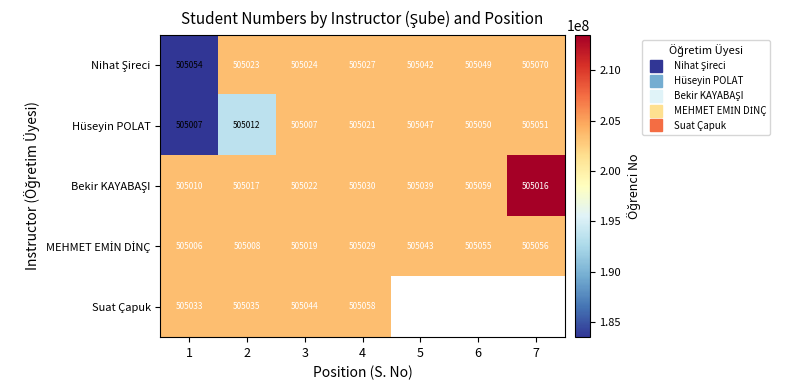

What is the difference between the maximum and minimum values in the Hüseyin POLAT series?

20000044.0